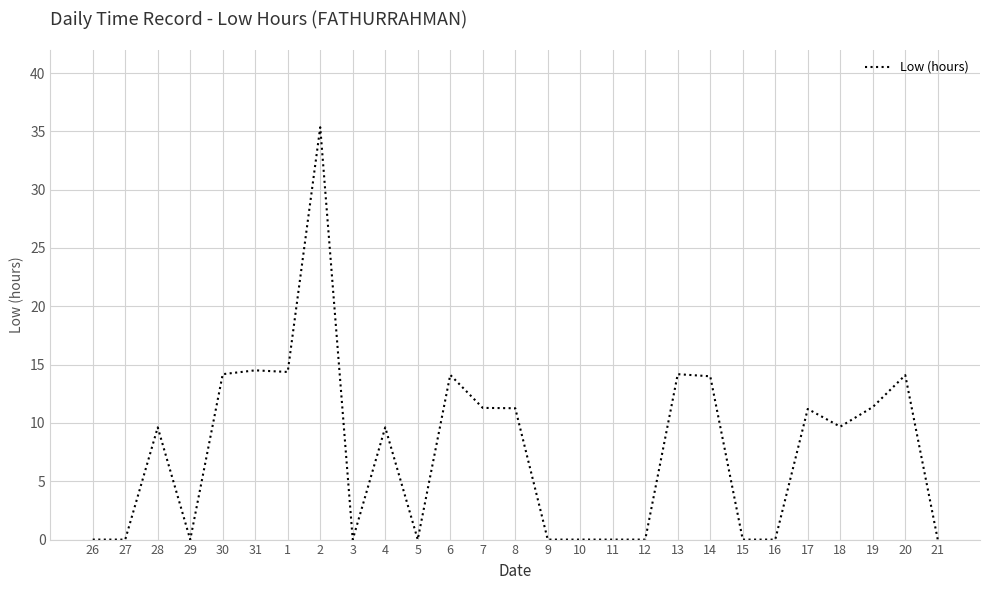

What is the change in value from 5 to 17?

+11.2